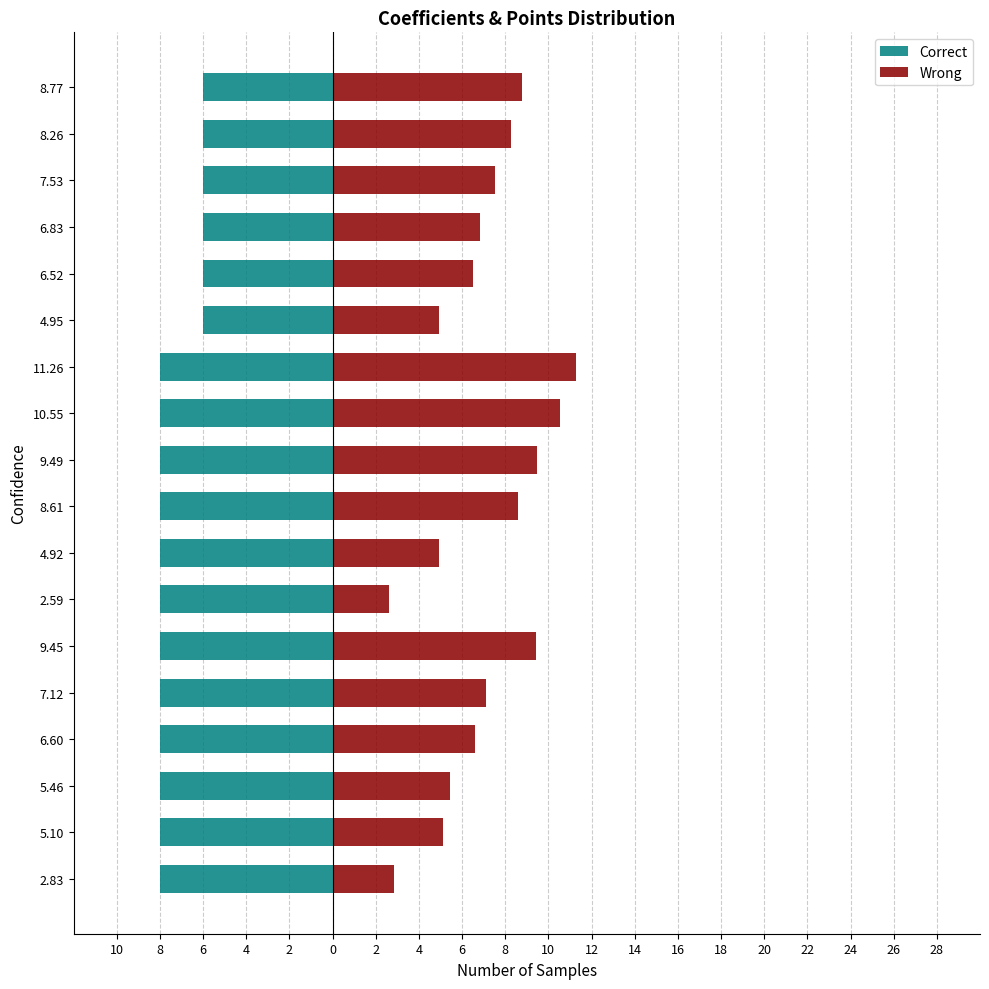

List the series in order of their peak value, highest first.

Wrong, Correct